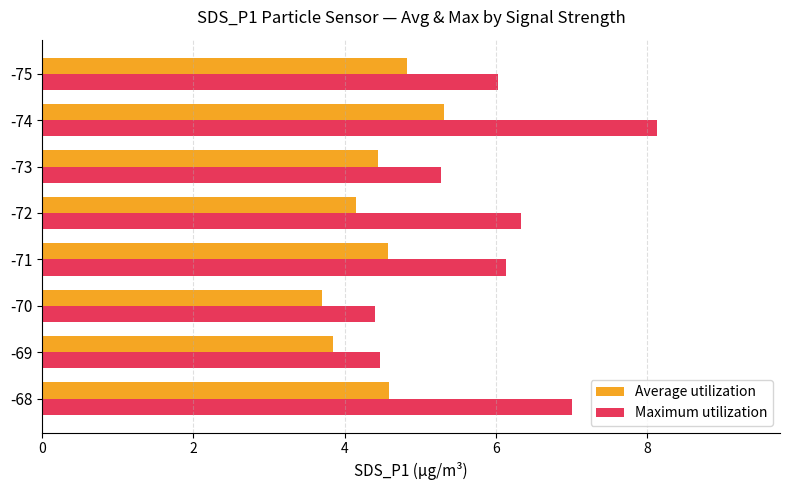

At how many categories does at least one series exceed 5?

6